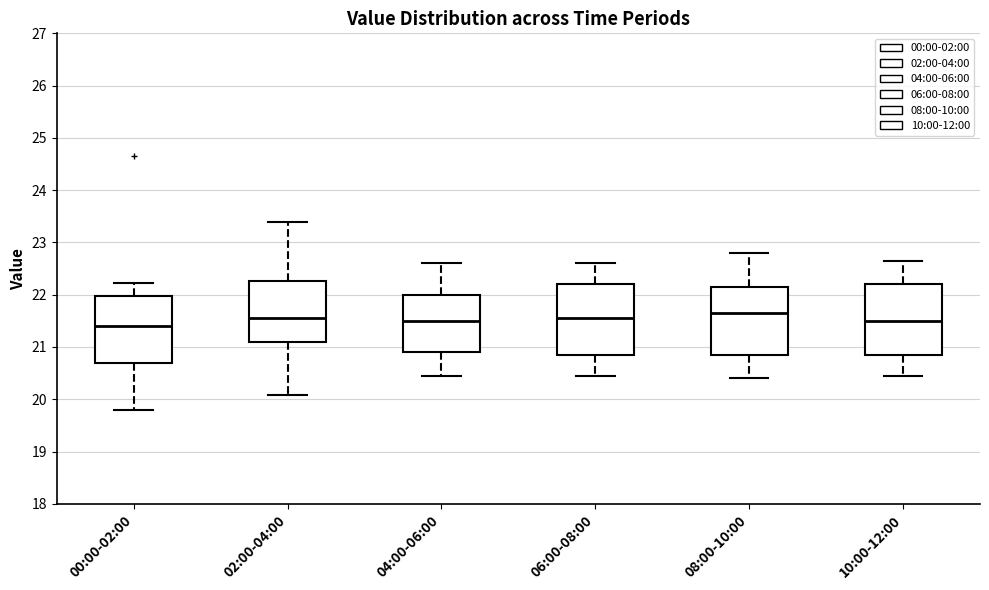

Where does the lower whisker of the box for 00:00-02:00 end on the y-axis? The values are not printed on the chart, so give them approximately, as read against the axis.

19.8